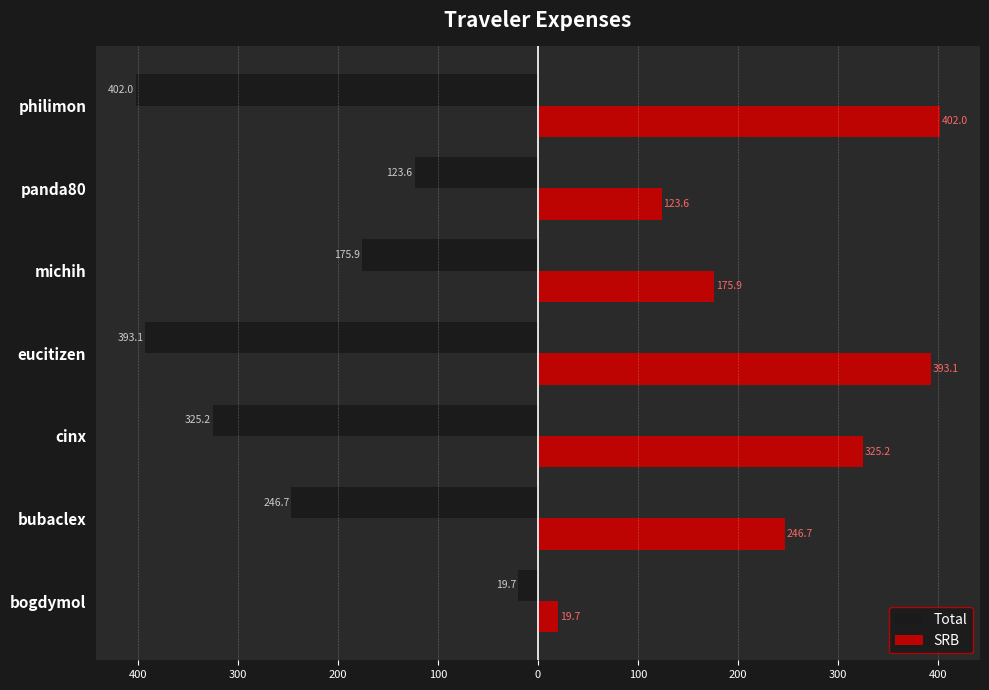

Reading left to right, transcribe all the data shown in this chart.

Total: -19.7	-246.7	-325.2	-393.1	-175.9	-123.6	-402.0
SRB: 19.7	246.7	325.2	393.1	175.9	123.6	402.0